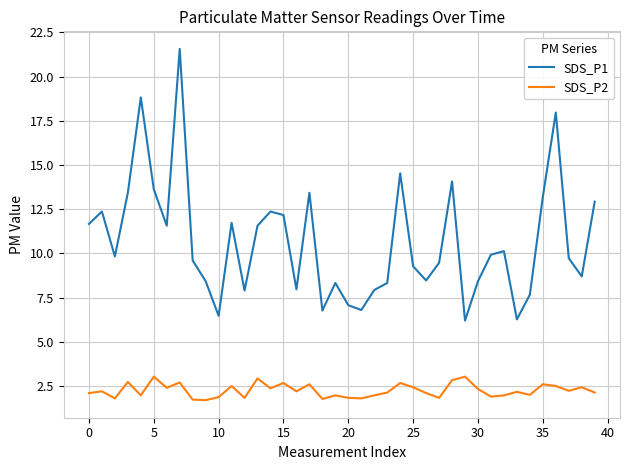

What is the difference between the maximum and minimum values in the SDS_P2 series?

1.3